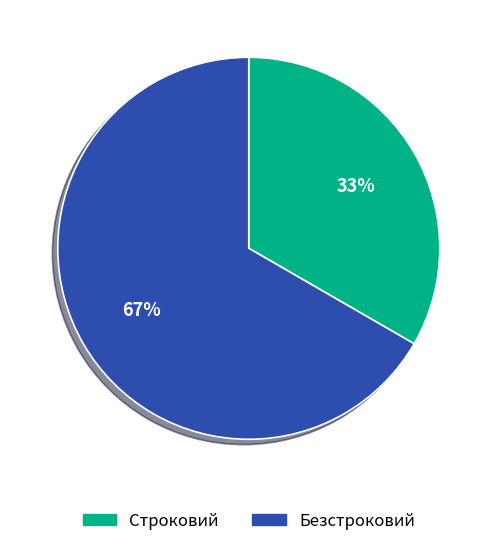

Does Безстроковий represent more than half of the total?

Yes